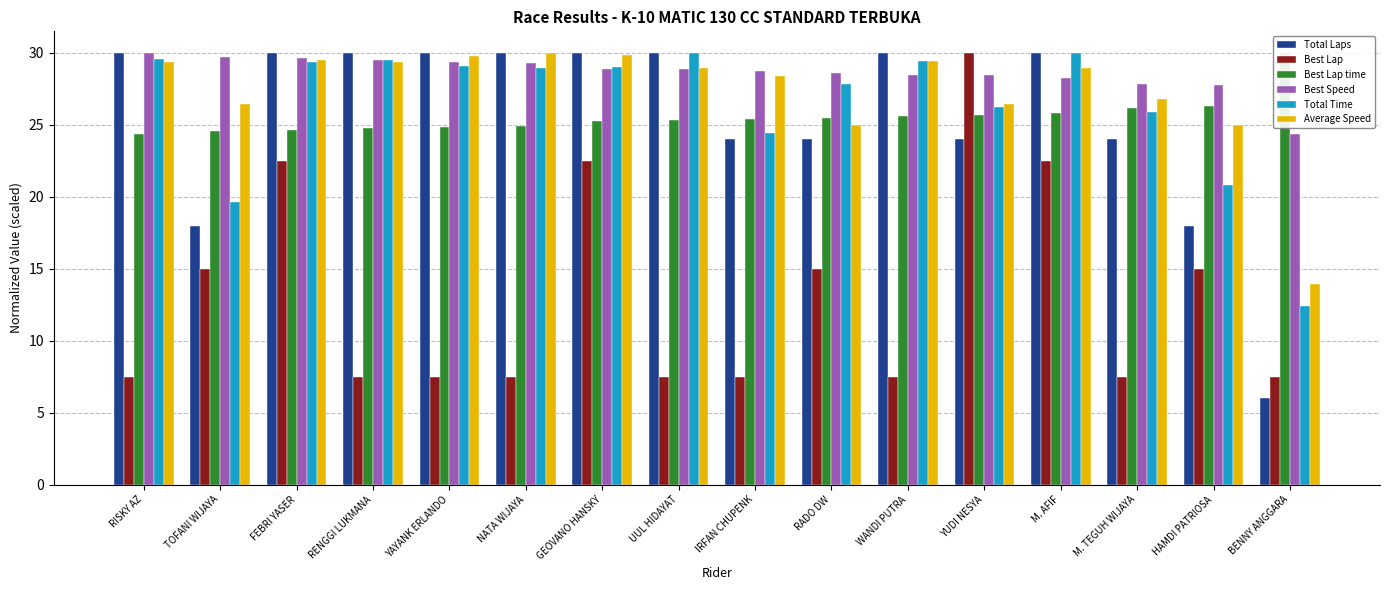

How many bars are there in each group?

6